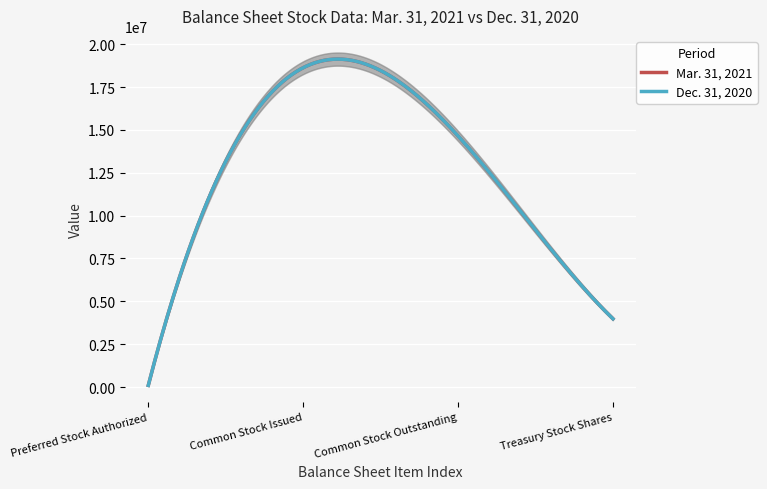

Which category has the lowest value in the Mar. 31, 2021 series?

Preferred Stock Authorized